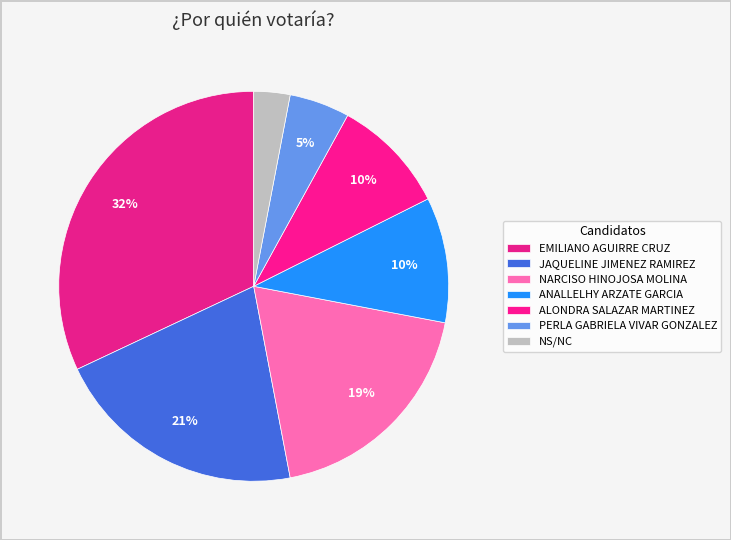

Count the number of slices in the pie.

7